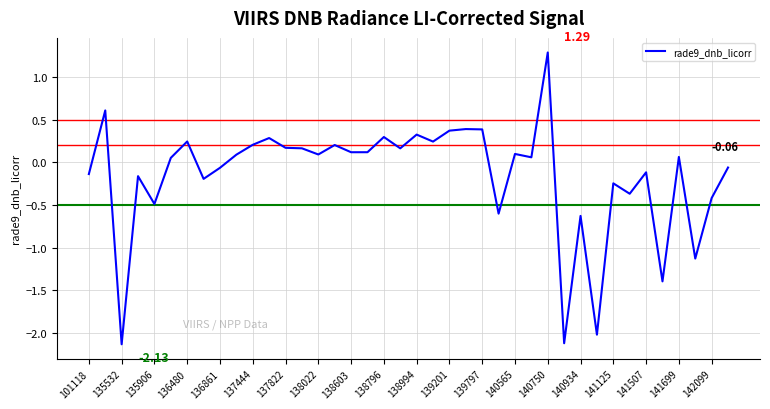

What is the difference between the maximum and minimum values?

3.4